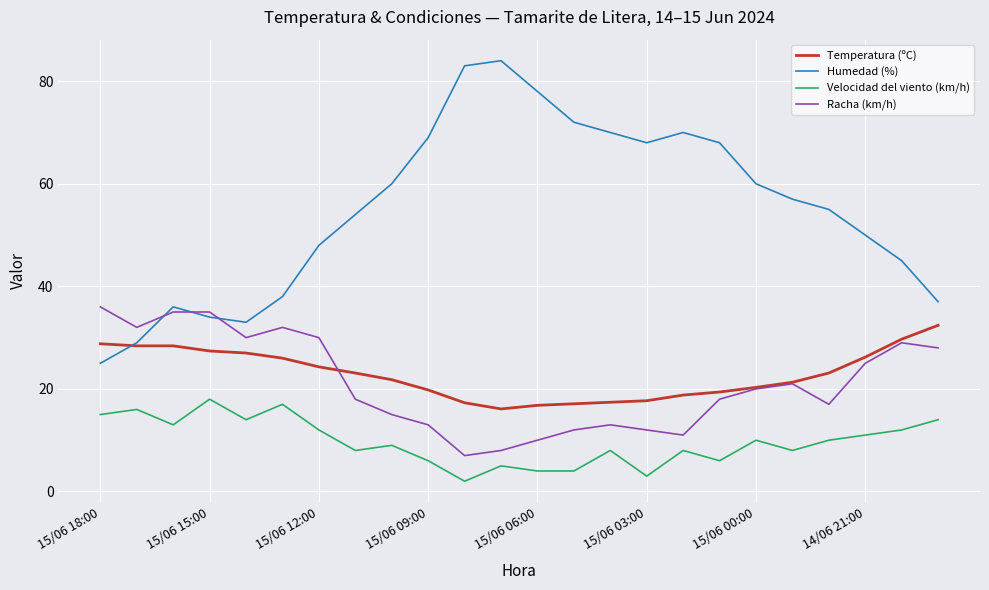

Which series has the largest total across all categories?

Humedad (%)